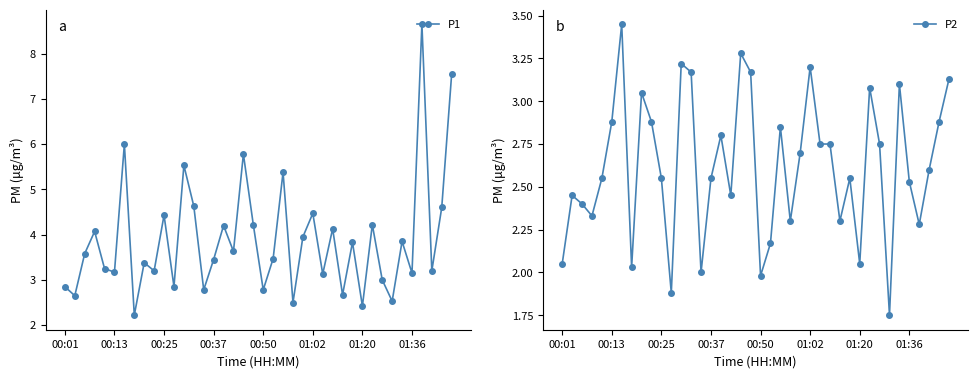

What is the average value of the P2 series?

2.6